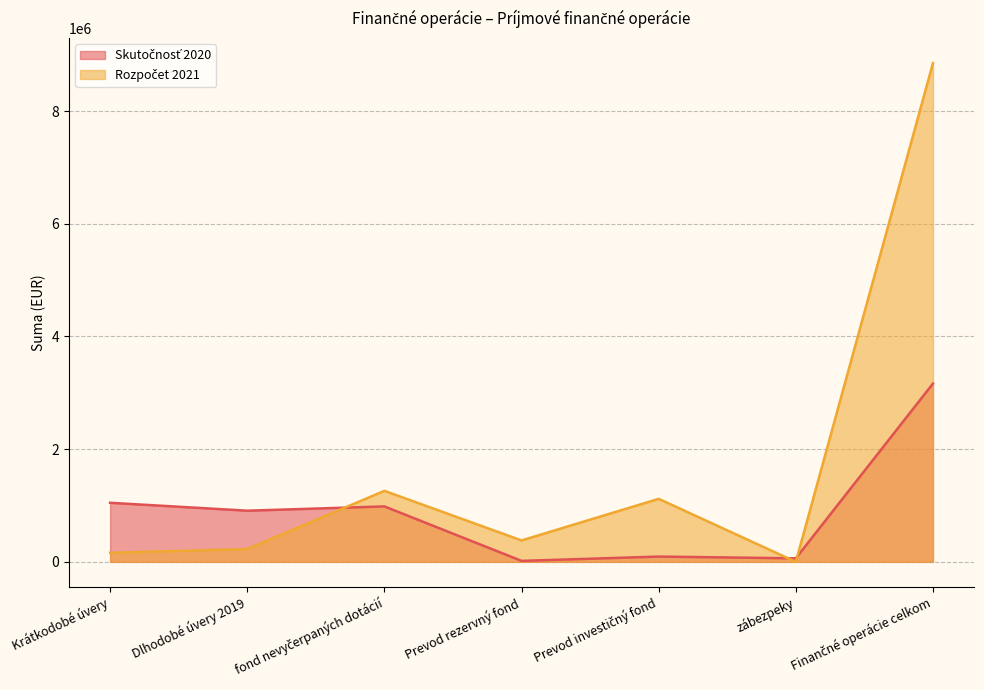

Is it true that Rozpočet 2021 equals 1260153.0 at fond nevyčerpaných dotácií?

True